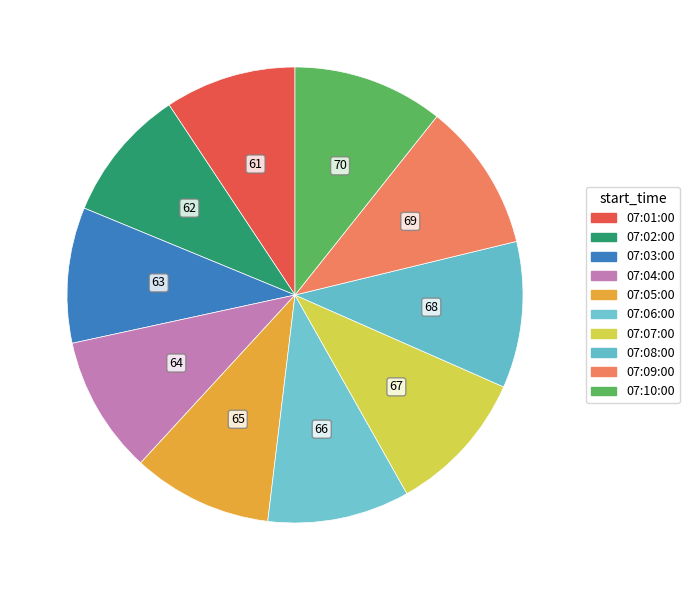

Do 07:05:00 and 07:06:00 together represent more than half of the pie?

No